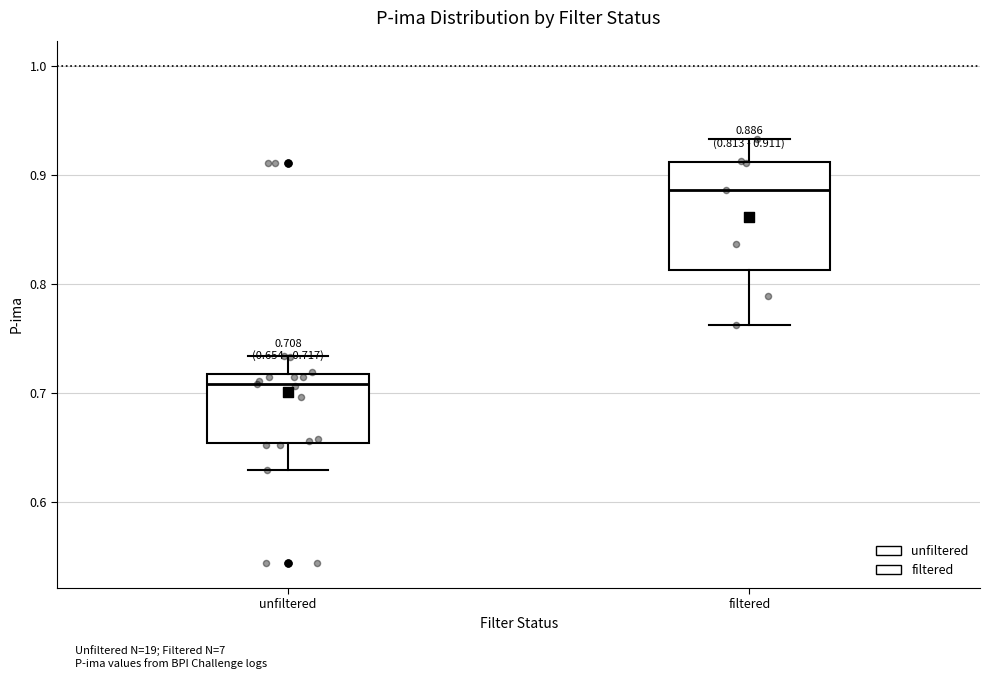

Which box's median line is the highest?

filtered